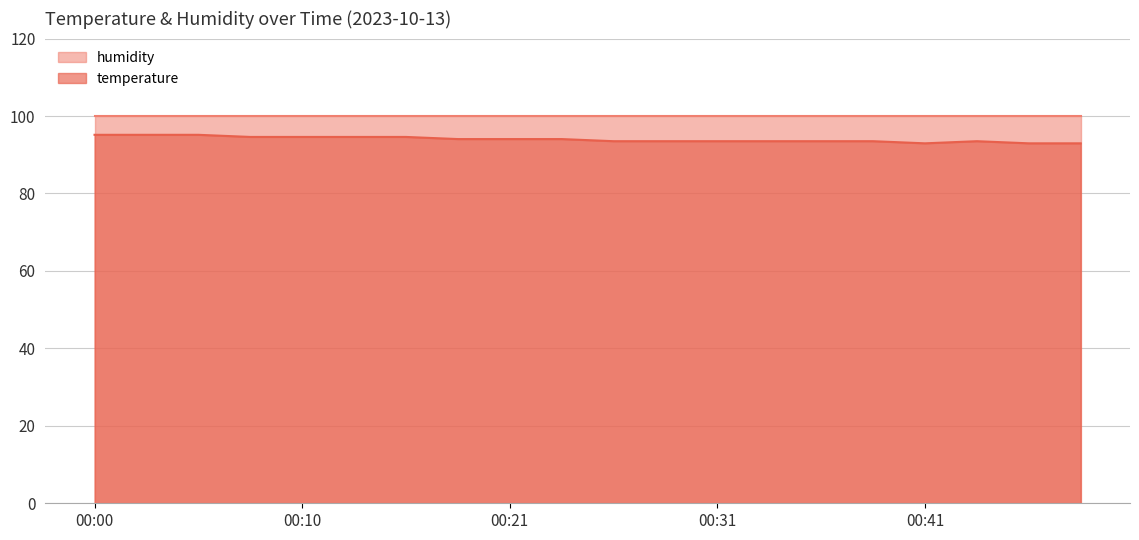

At which category does the data reach its first local peak?

00:44